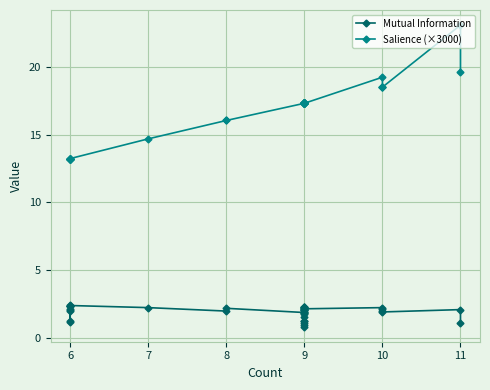

What is the difference between the second highest and second lowest values in the Mutual Information series?

1.4